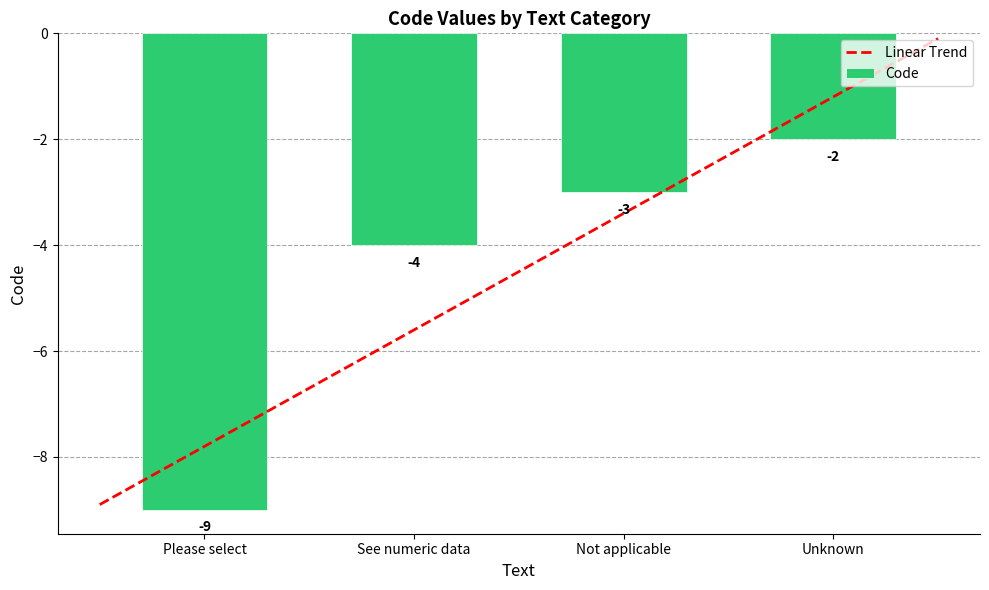

What is the label of the 1st bar from the right?

Unknown